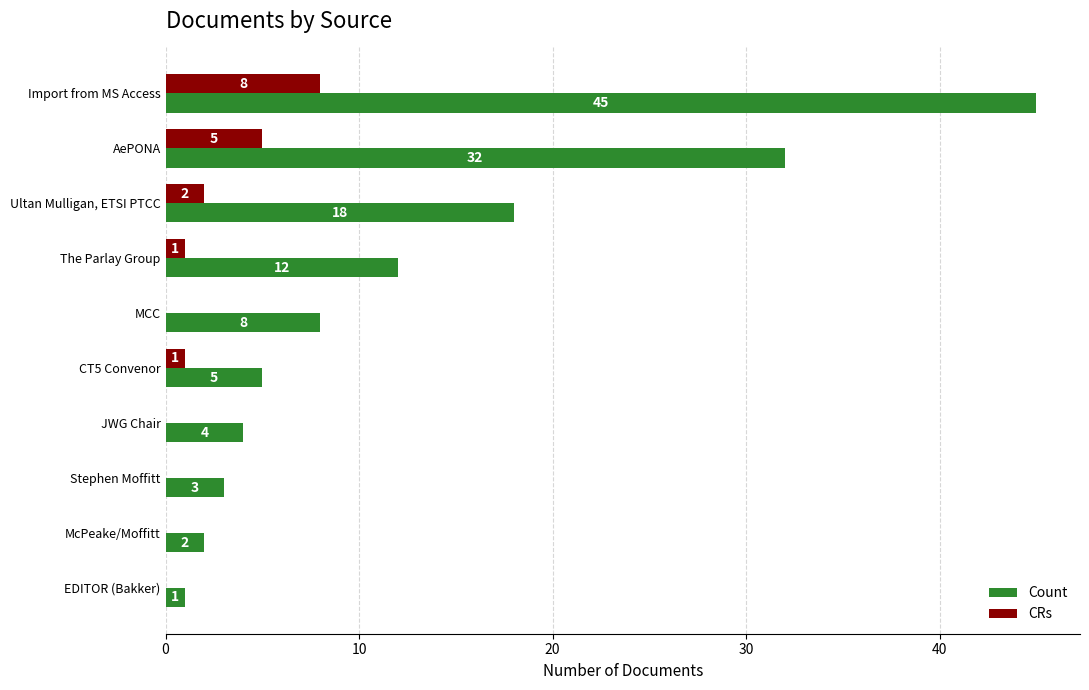

Which category has the highest value in the Count series?

Import from MS Access